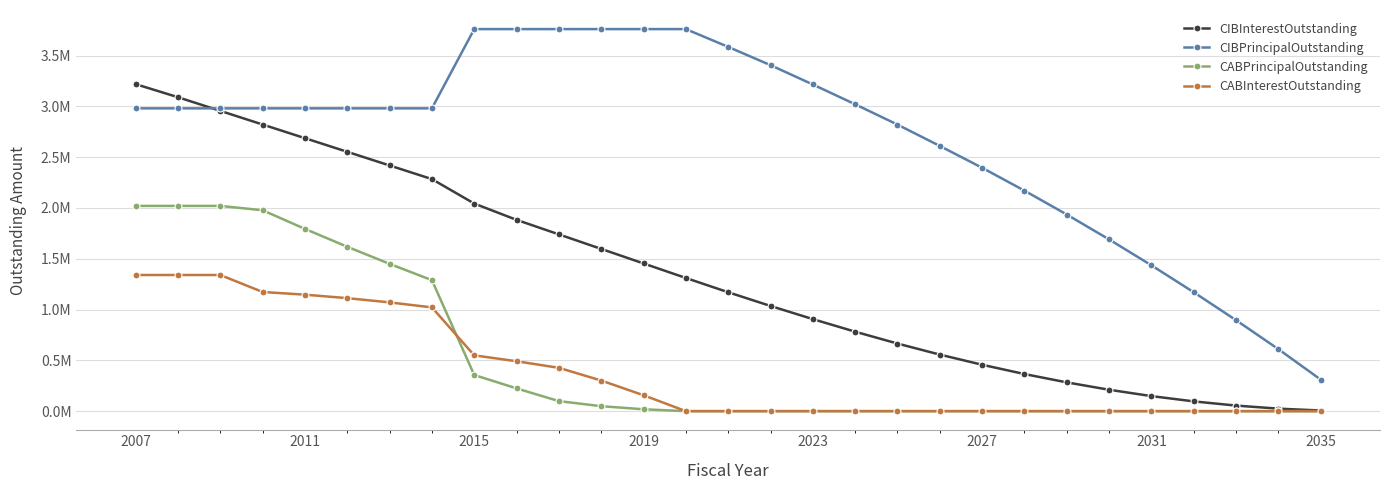

Does the chart have visible grid lines?

Yes